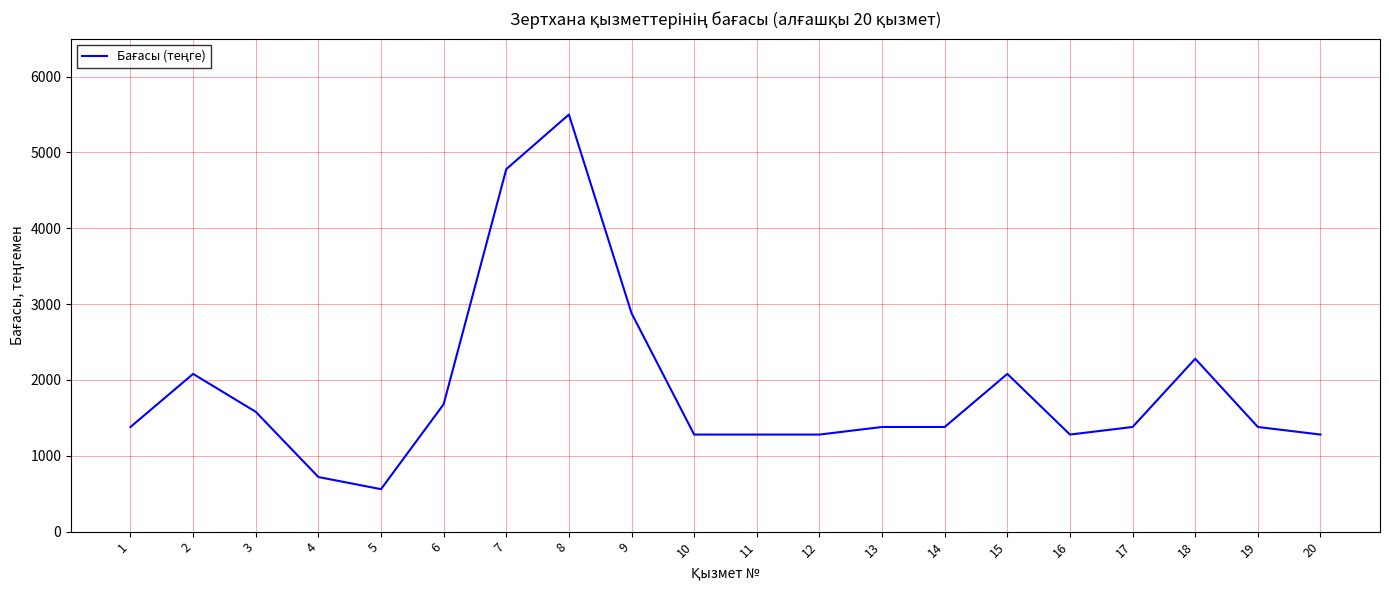

Between 6 and 13, which is larger?

6